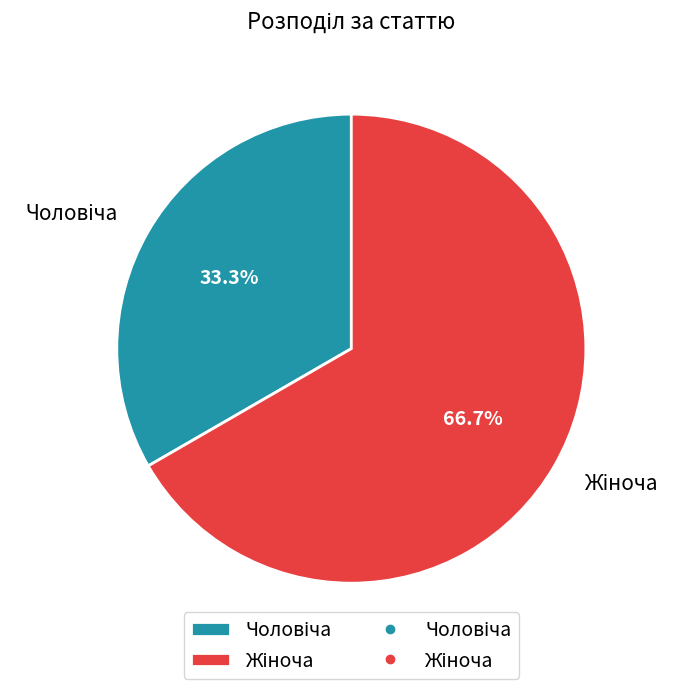

Is there any slice that represents more than half of the pie?

Yes